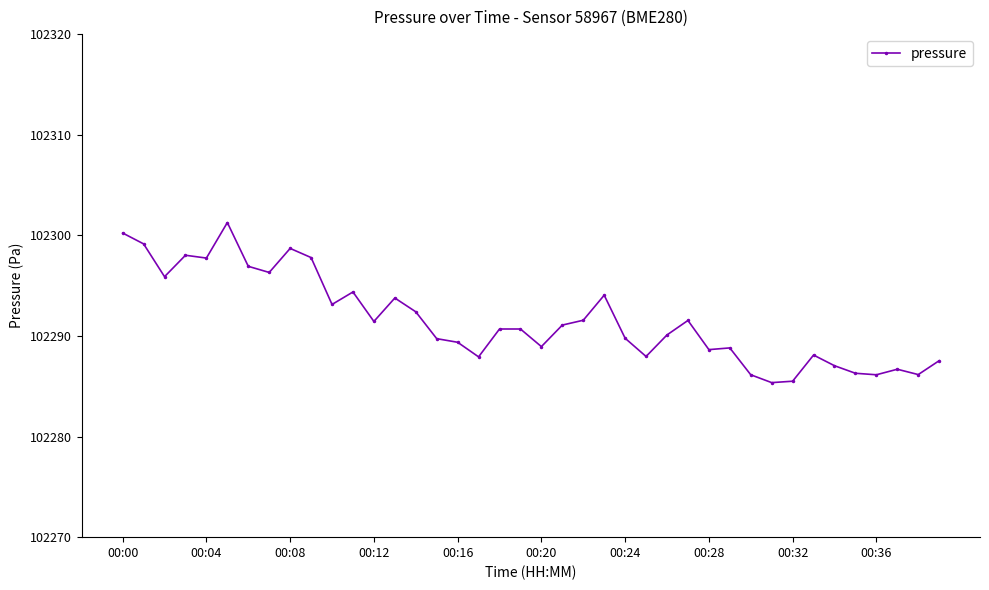

What is the maximum value shown in the chart?

102301.3